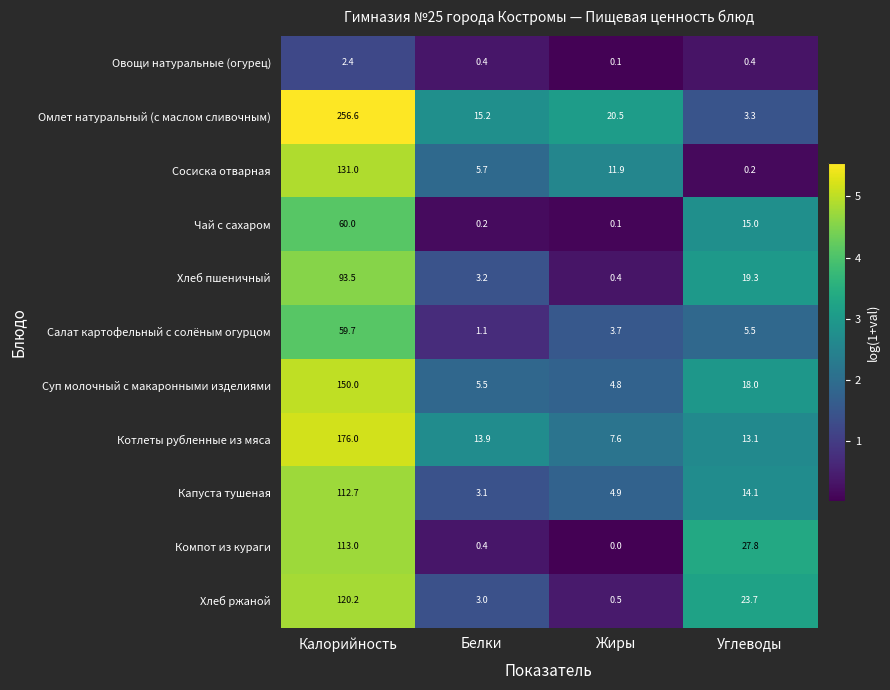

Which series changed the most between Калорийность and Белки?

Омлет натуральный (с маслом сливочным)